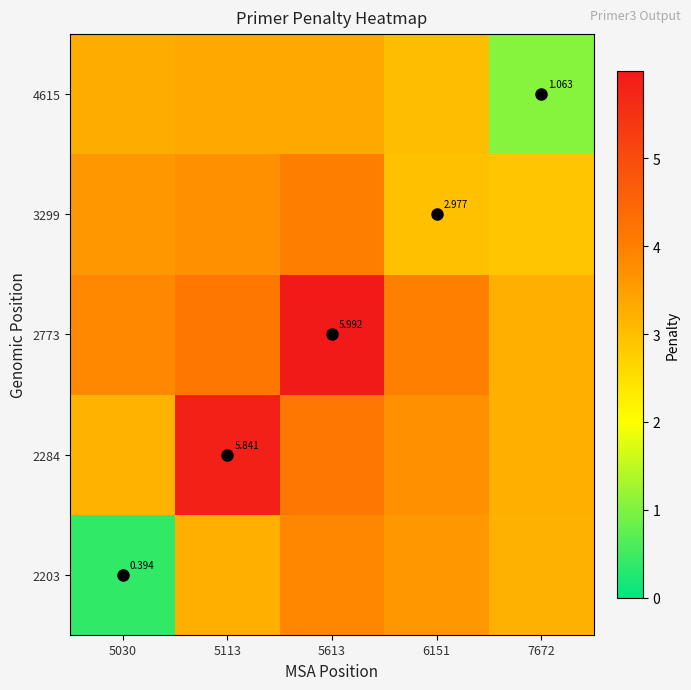

At how many categories does at least one series exceed 1?

5